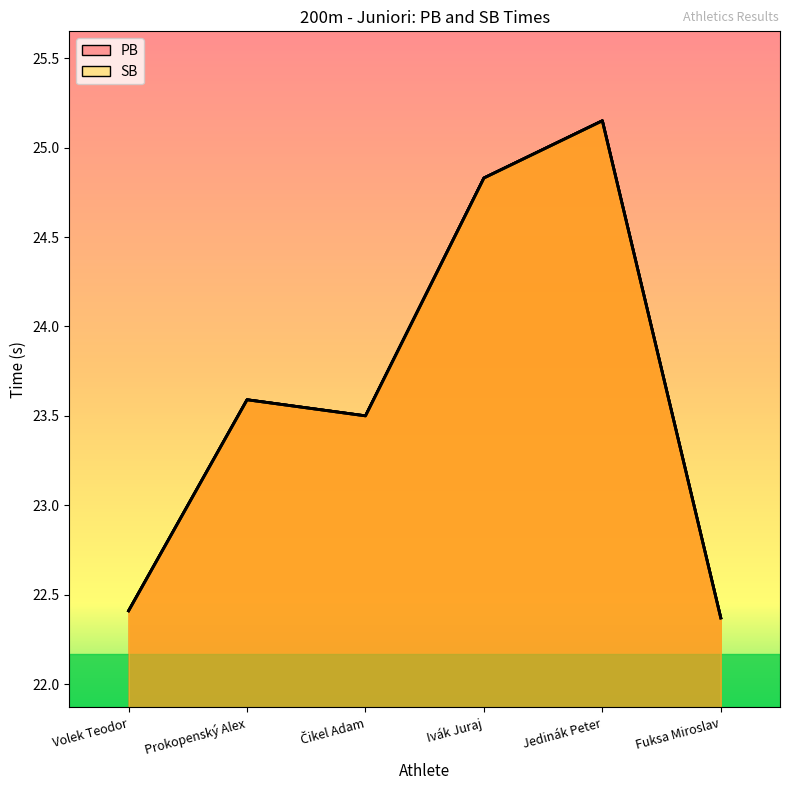

Reading left to right, what are all the values shown in this chart?

PB: Volek Teodor=22.4	Prokopenský Alex=23.6	Čikel Adam=23.5	Ivák Juraj=24.8	Jedinák Peter=25.1	Fuksa Miroslav=22.4
SB: Volek Teodor=22.4	Prokopenský Alex=23.6	Čikel Adam=23.5	Ivák Juraj=24.8	Jedinák Peter=25.1	Fuksa Miroslav=22.4